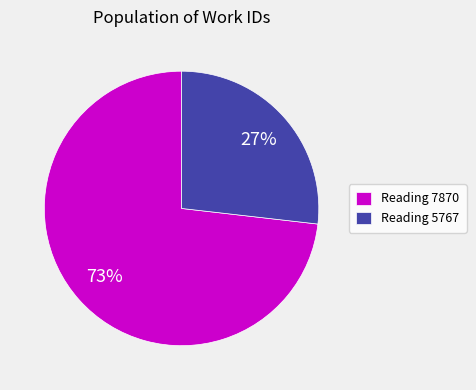

The Reading 7870 slice represents 73% of the pie. True or false?

True